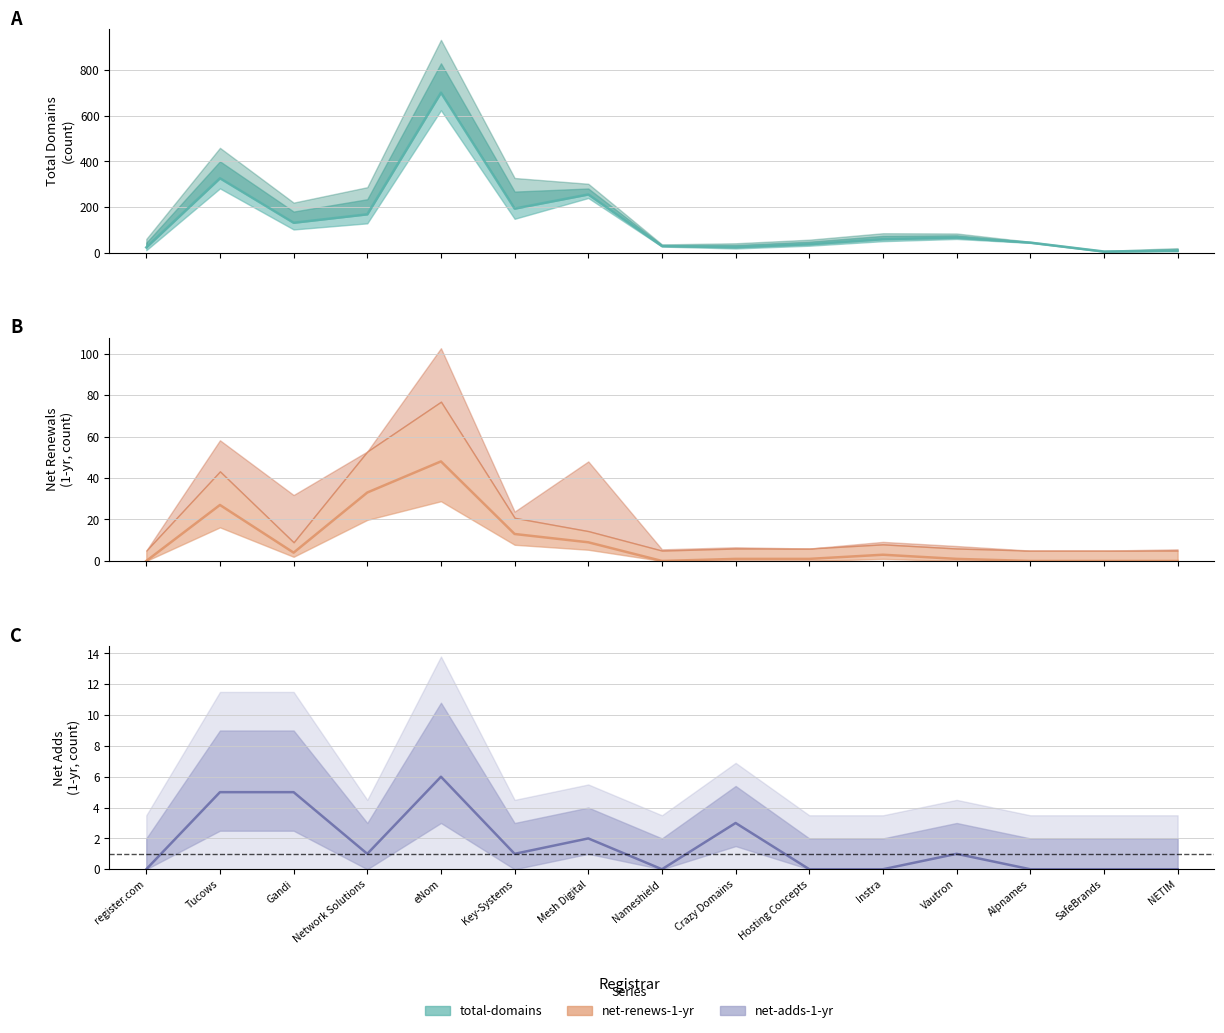

Reading left to right, what are all the values shown in this chart?

total-domains: 23	326	131	168	701	193	255	29	24	37	59	66	44	5	9
net-renews-1-yr: 0	27	4	33	48	13	9	0	1	1	3	1	0	0	0
net-adds-1-yr: 0	5	5	1	6	1	2	0	3	0	0	1	0	0	0